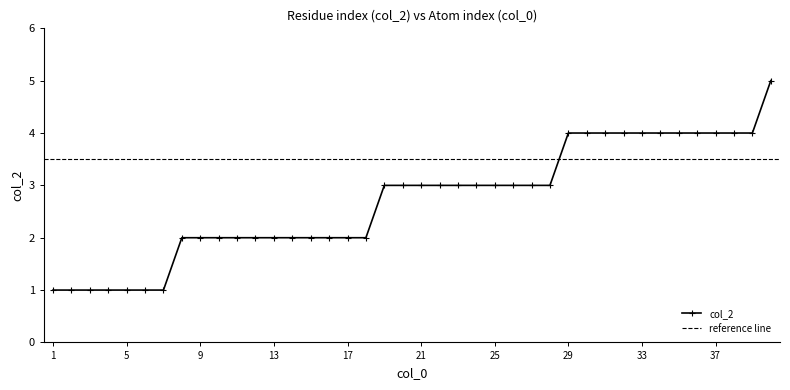

Which has a higher value, 37 or 17?

37